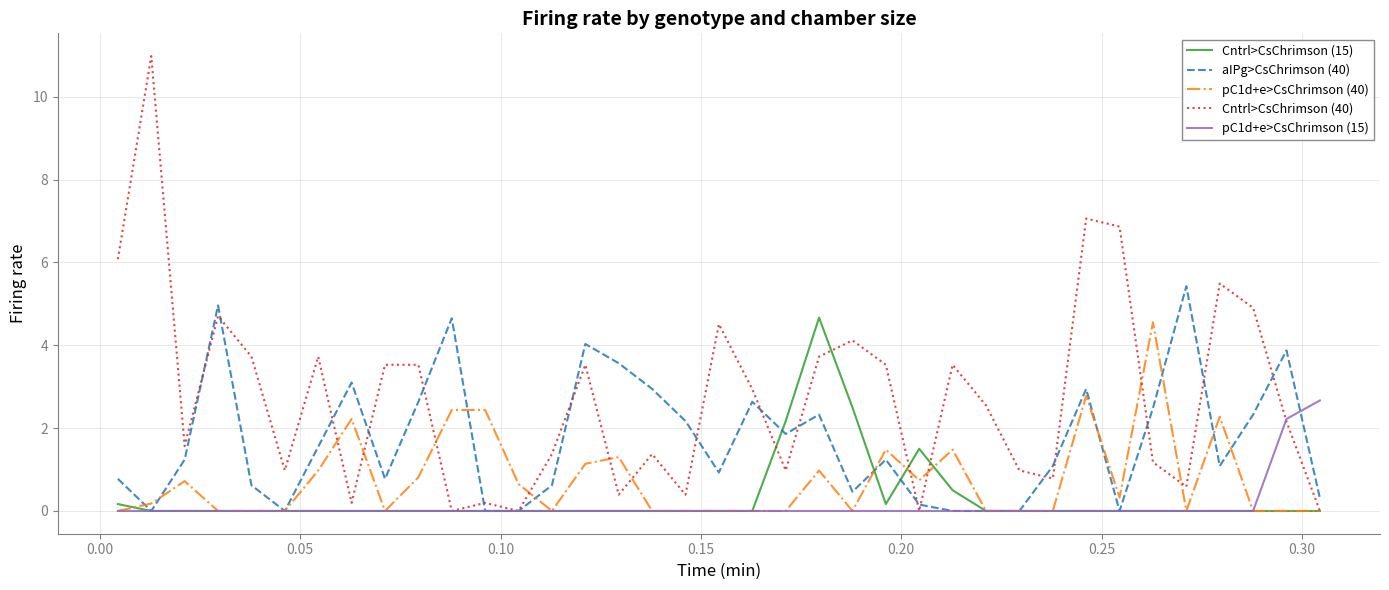

Which series has the largest total across all categories?

Cntrl>CsChrimson (40)